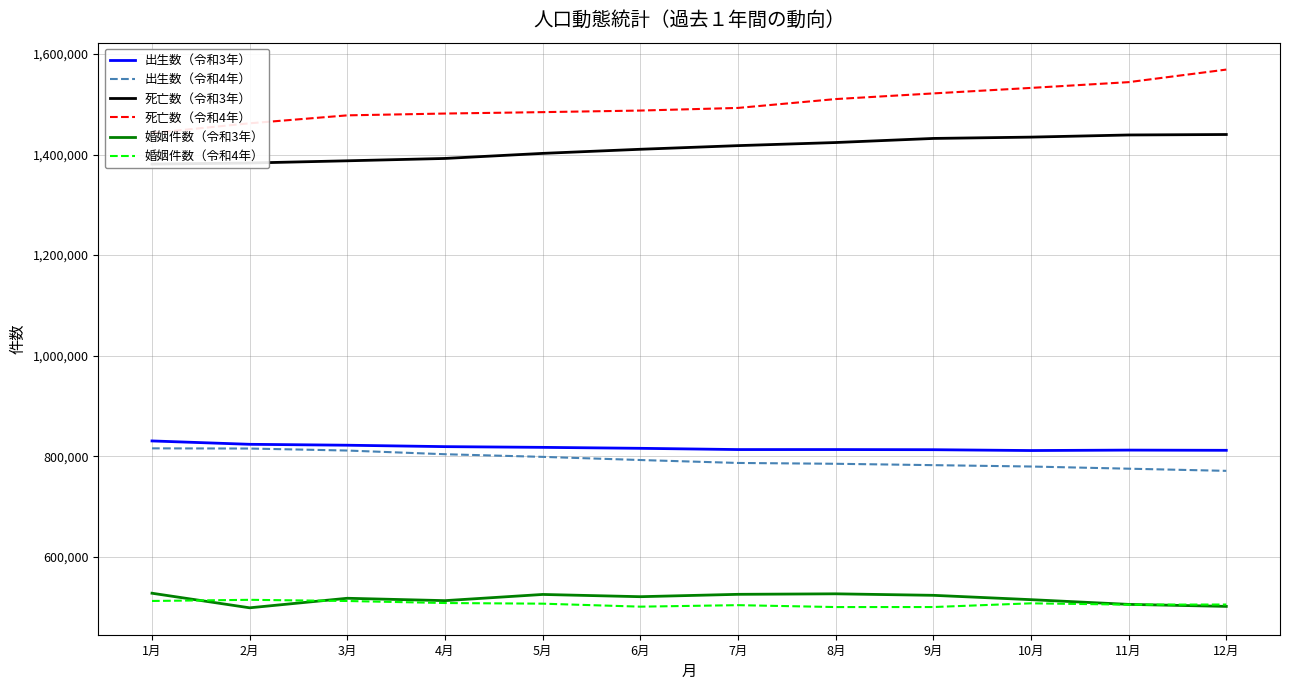

Reading left to right, transcribe all the data shown in this chart.

出生数（令和3年）: 1月=830255	2月=823548	3月=821737	4月=818908	5月=817483	6月=815581	7月=813090	8月=813104	9月=812812	10月=811154	11月=812037	12月=811604
出生数（令和4年）: 1月=815516	2月=815141	3月=811153	4月=803806	5月=798561	6月=792296	7月=786456	8月=784820	9月=782094	10月=779374	11月=775040	12月=770747
死亡数（令和3年）: 1月=1381009	2月=1383091	3月=1387508	4月=1392185	5月=1402257	6月=1410428	7月=1417673	8月=1423849	9月=1431983	10月=1434606	11月=1438877	12月=1439809
死亡数（令和4年）: 1月=1442745	2月=1462103	3月=1477906	4月=1481515	5月=1484307	6月=1487439	7月=1492668	8月=1510287	9月=1521543	10月=1532500	11月=1543961	12月=1568961
婚姻件数（令和3年）: 1月=527305	2月=498307	3月=517294	4月=512568	5月=524880	6月=520417	7月=525129	8月=526138	9月=523146	10月=514515	11月=505141	12月=501116
婚姻件数（令和4年）: 1月=511909	2月=514196	3月=511860	4月=507817	5月=506550	6月=500605	7月=503589	8月=499801	9月=499854	10月=507232	11月=504585	12月=504878